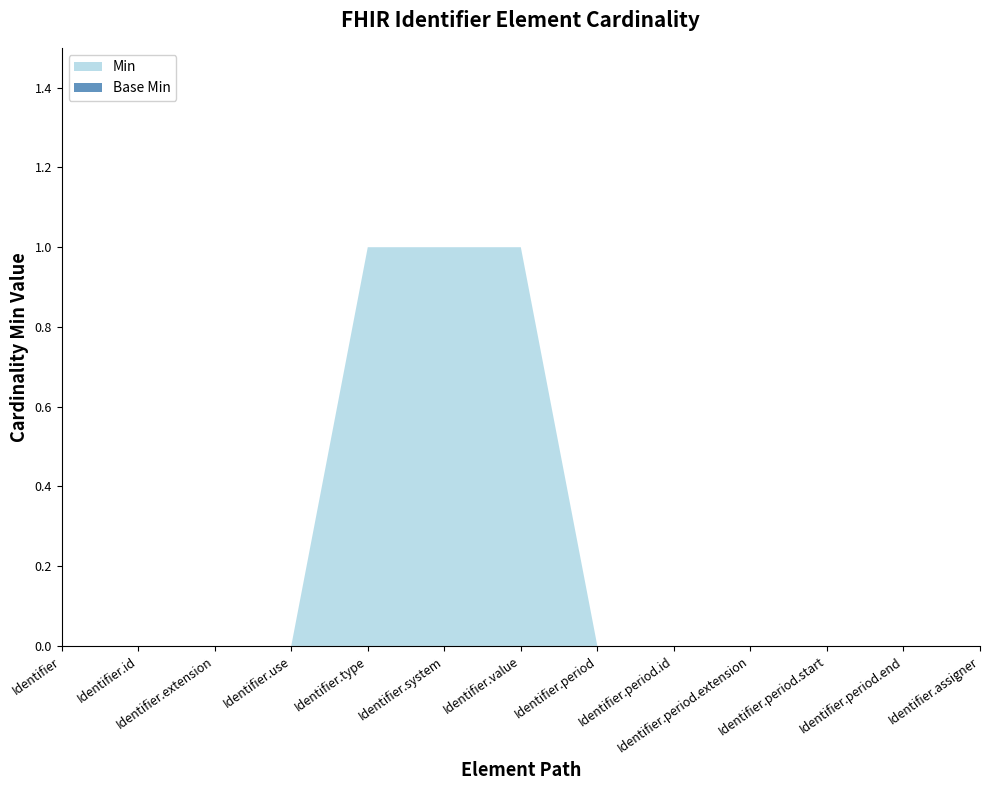

Reading left to right, transcribe all the data shown in this chart.

Min: Identifier=0	Identifier.id=0	Identifier.extension=0	Identifier.use=0	Identifier.type=1	Identifier.system=1	Identifier.value=1	Identifier.period=0	Identifier.period.id=0	Identifier.period.extension=0	Identifier.period.start=0	Identifier.period.end=0	Identifier.assigner=0
Base Min: Identifier=0	Identifier.id=0	Identifier.extension=0	Identifier.use=0	Identifier.type=0	Identifier.system=0	Identifier.value=0	Identifier.period=0	Identifier.period.id=0	Identifier.period.extension=0	Identifier.period.start=0	Identifier.period.end=0	Identifier.assigner=0